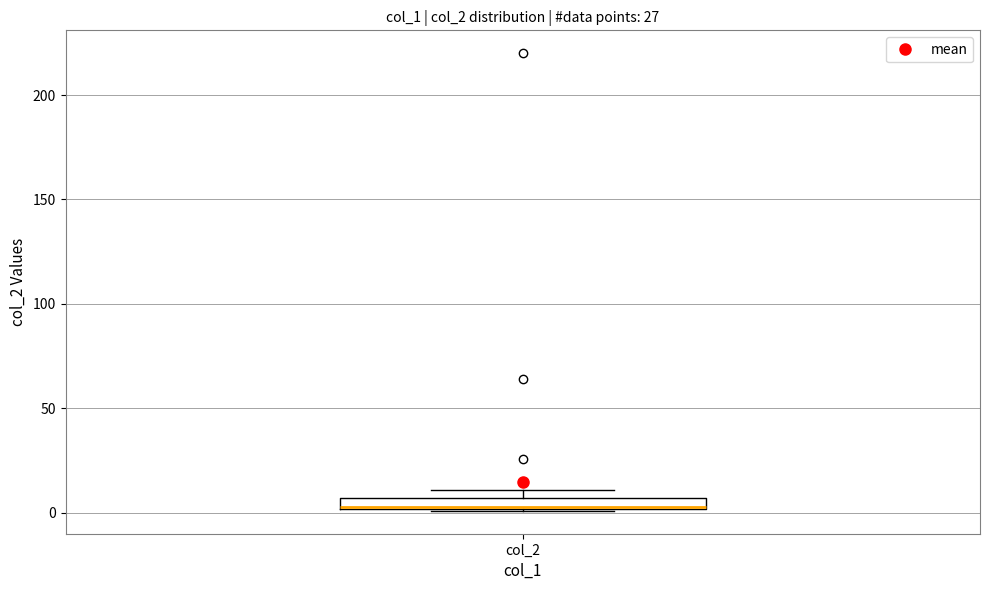

Where is the upper edge of the box for col_2 on the y-axis? The values are not printed on the chart, so give them approximately, as read against the axis.

5